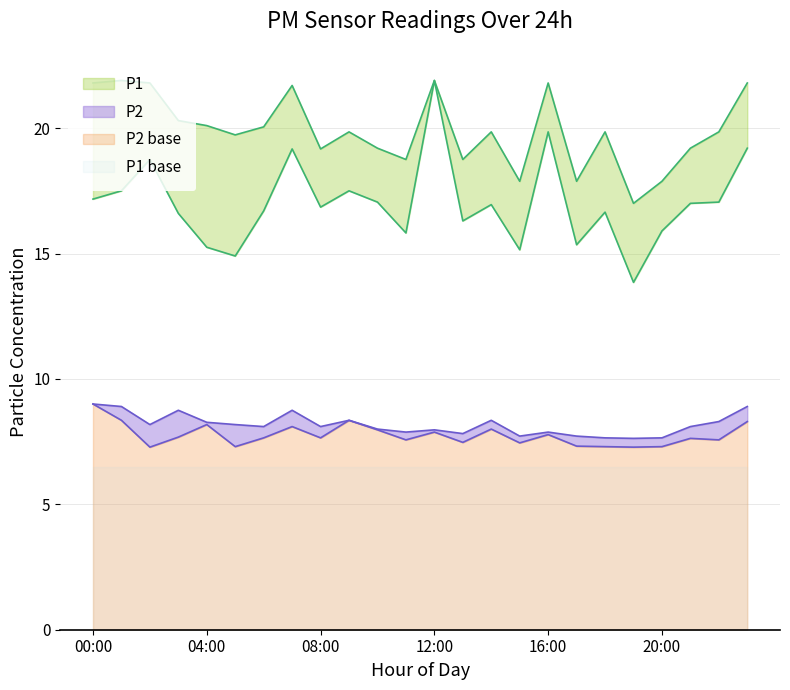

What is the total value across all series at 15:00?

48.2